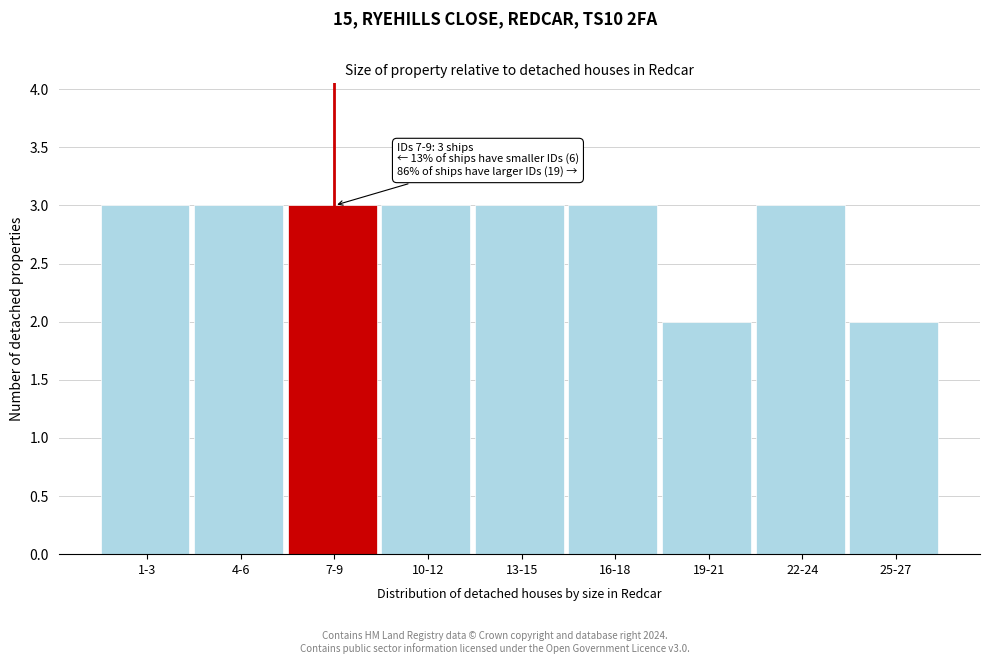

Reading right to left, list all the values displayed in this chart.

25-27=2	22-24=3	19-21=2	16-18=3	13-15=3	10-12=3	7-9=3	4-6=3	1-3=3